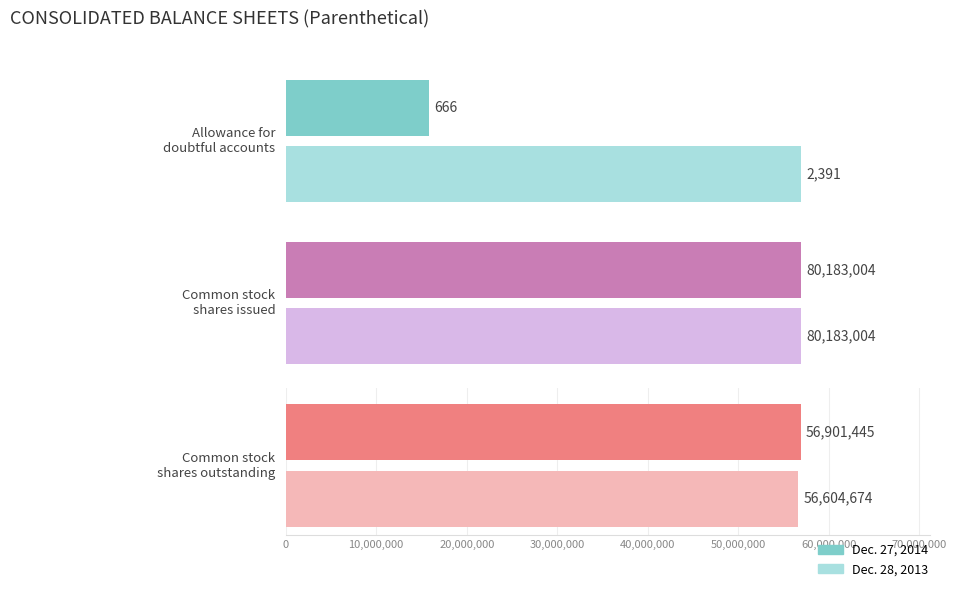

Are the bars horizontal?

Yes